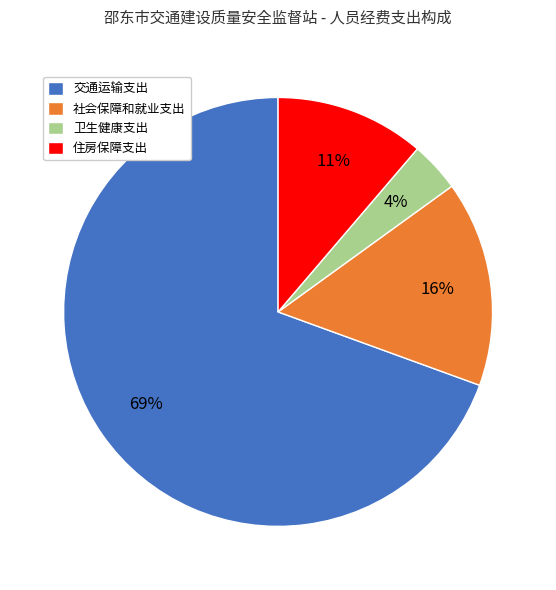

To the nearest percent, what is the combined percentage of 社会保障和就业支出 and 交通运输支出?

85%